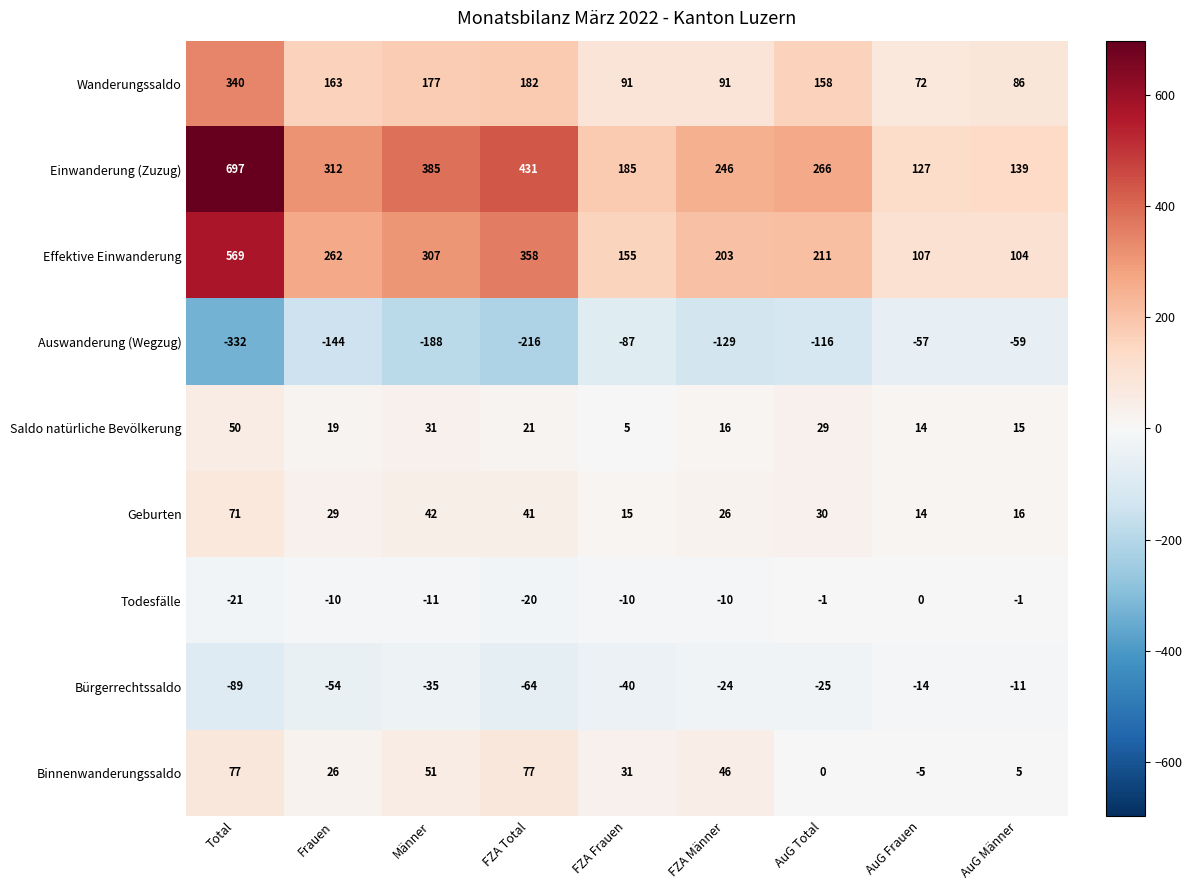

At how many categories does at least one series exceed 154?

7